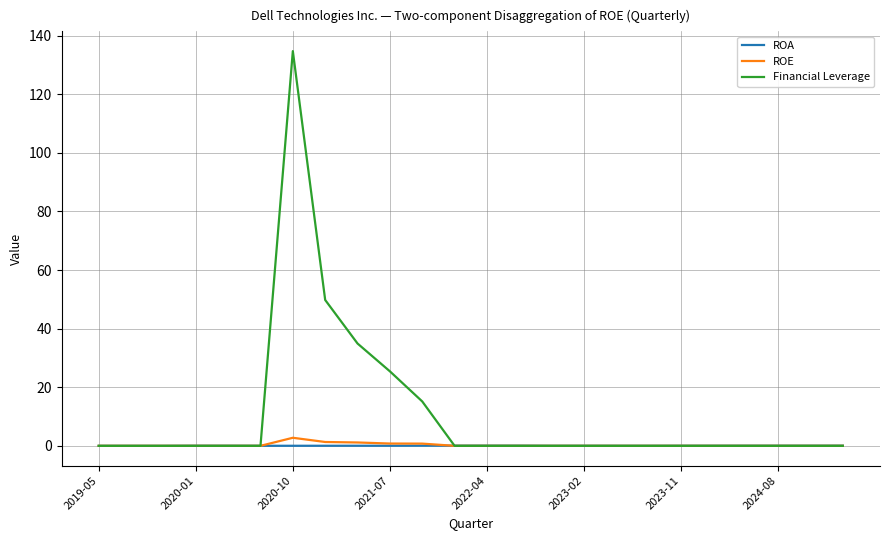

Which series has the largest total across all categories?

Financial Leverage